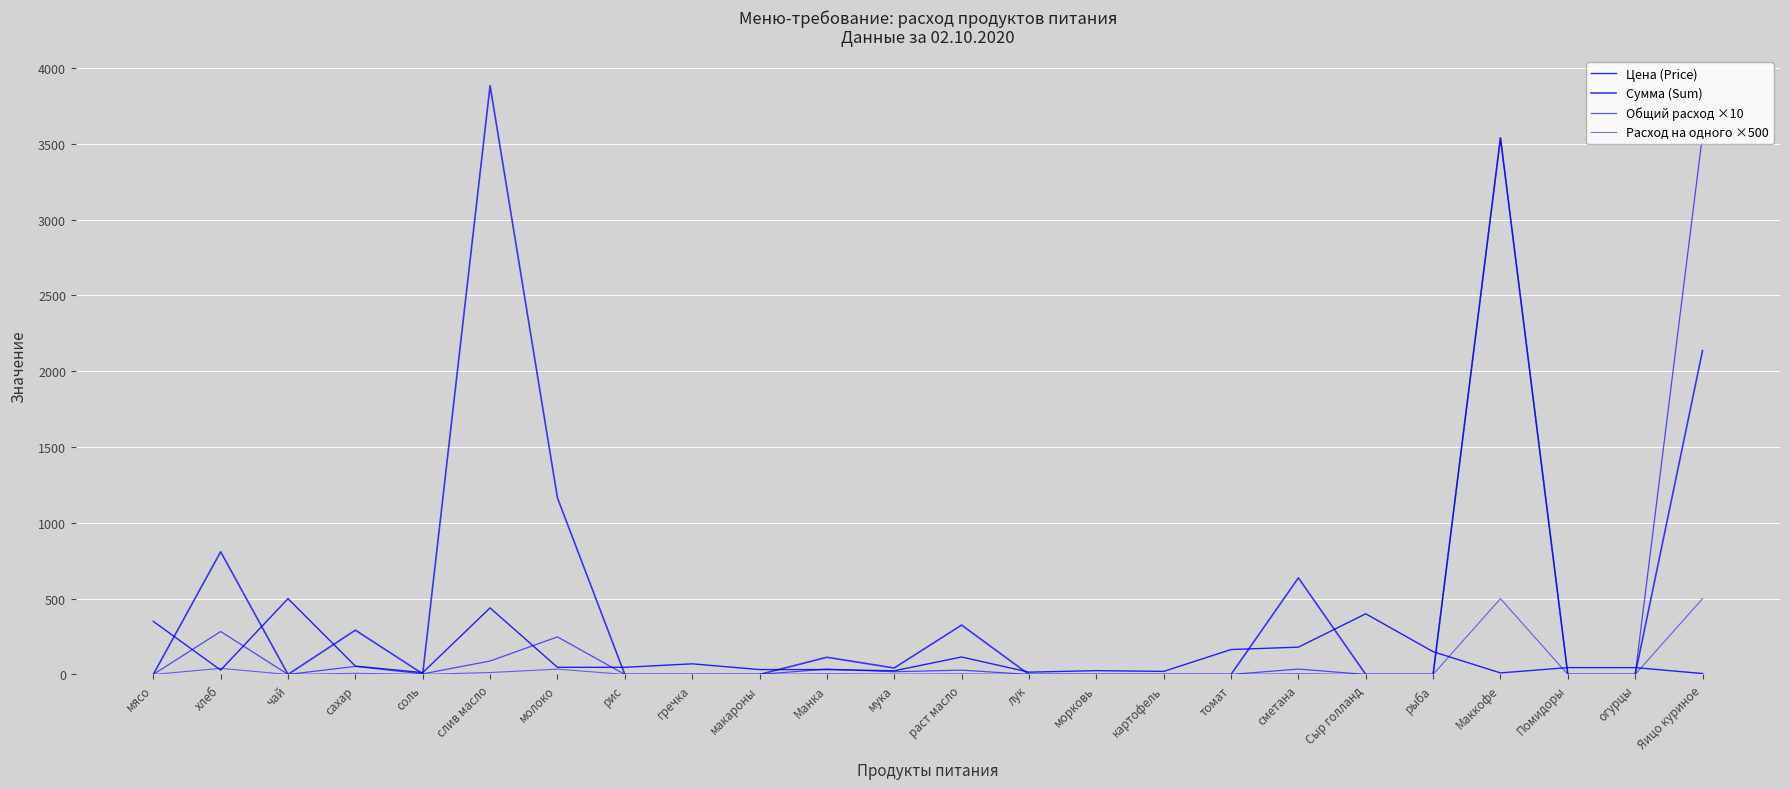

What is the difference between the second highest and second lowest values in the Общий расход ×10 series?

3540.0